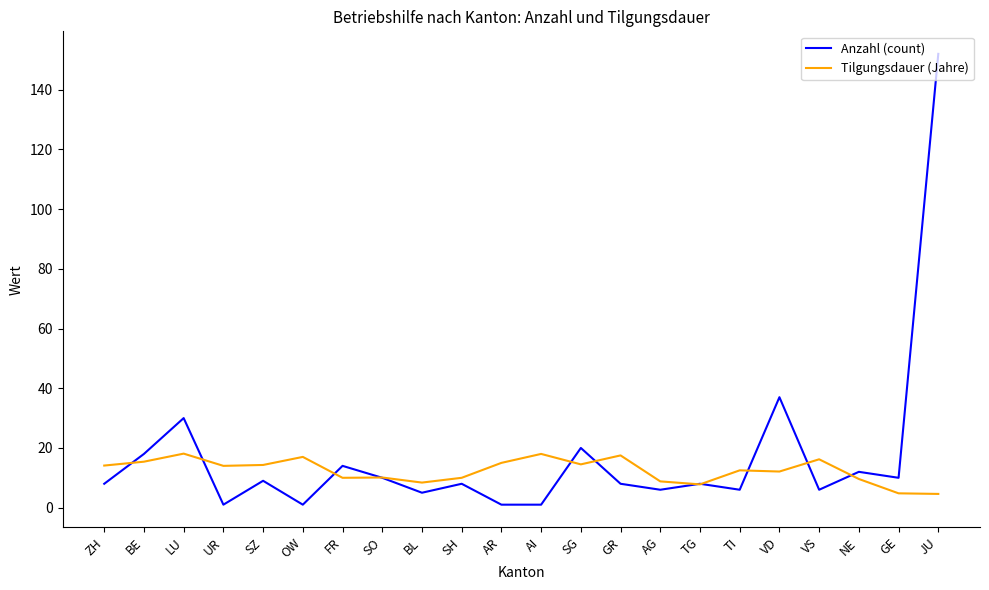

What is the approximate value of Anzahl (count) at TI?

6.0